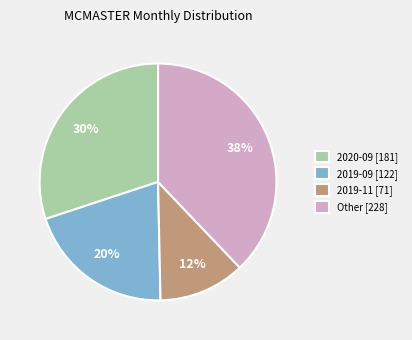

Count the number of slices in the pie.

4